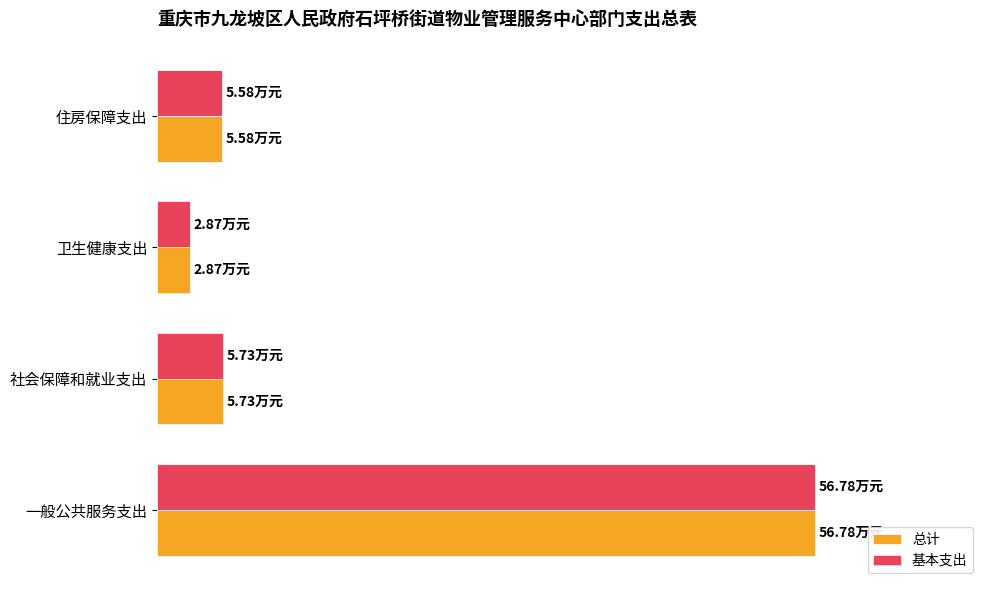

What are all the series names shown in the legend?

总计, 基本支出